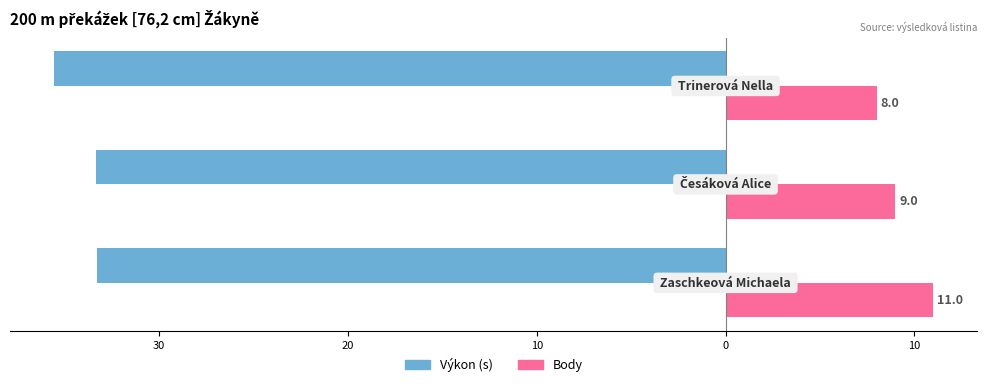

Reading left to right, what are all the values shown in this chart?

Výkon (s): -33.3	-33.4	-35.6
Body: 11.0	9.0	8.0